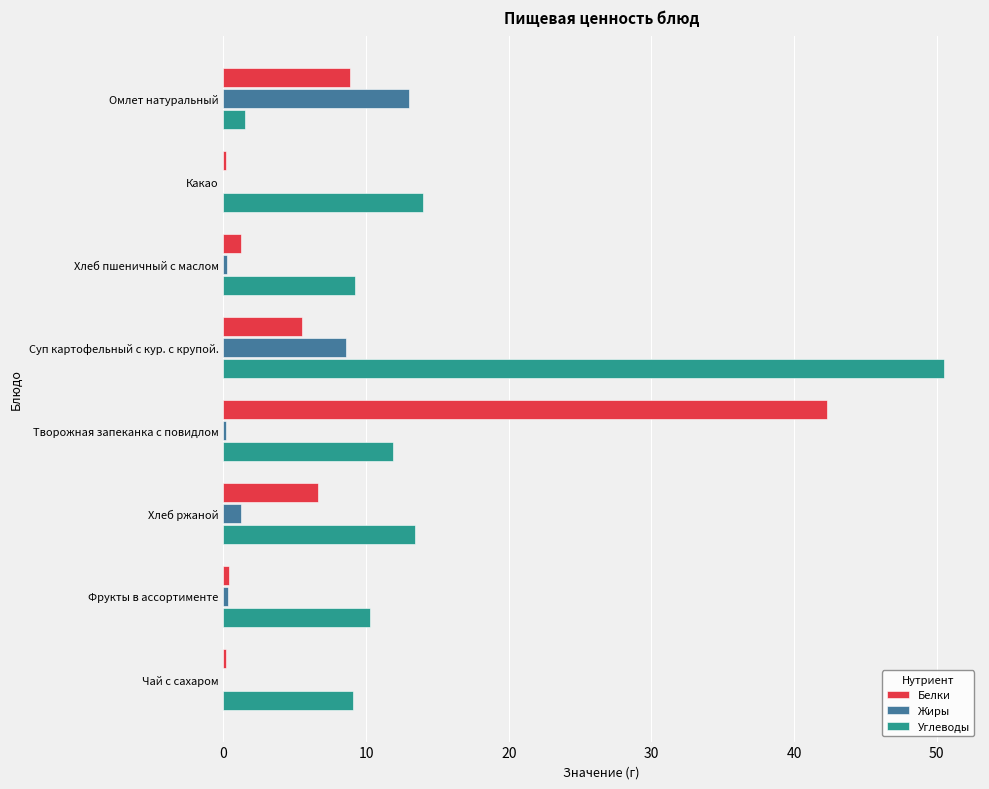

What is the highest value of the Белки series?

42.3